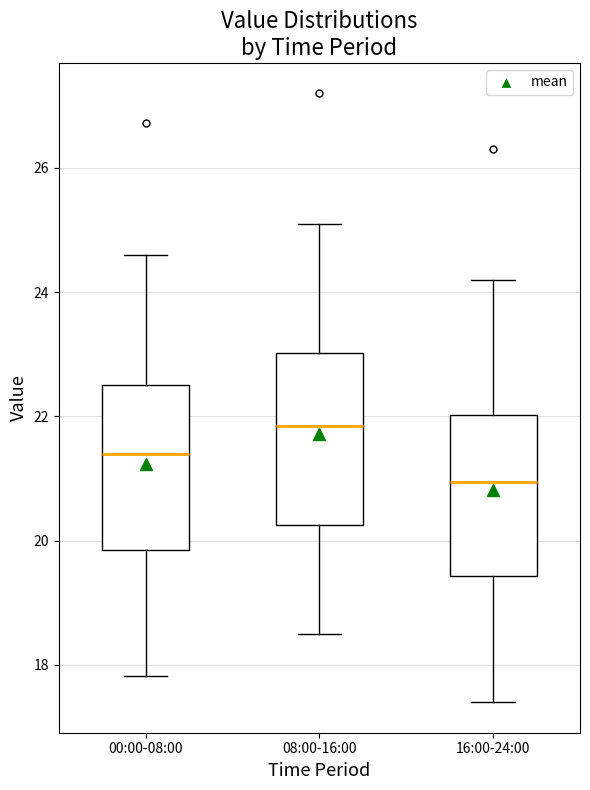

Reading left to right, transcribe this box plot: for each box, give where its median line is, the range the box spans, and where its two whiskers end, as read against the y-axis. The values are not printed on the chart, so give them approximately, as read against the axis.

00:00-08:00: median 21.4, box 19.8 to 22.6, whiskers 17.8 to 24.6
08:00-16:00: median 21.8, box 20.2 to 23.0, whiskers 18.6 to 25.2
16:00-24:00: median 21.0, box 19.4 to 22.0, whiskers 17.4 to 24.2